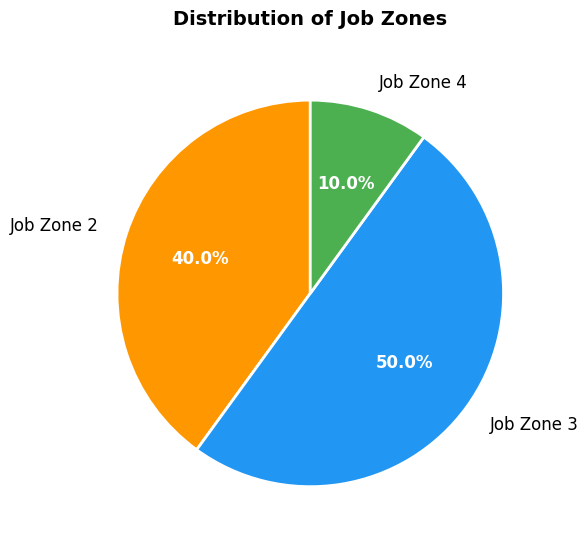

Does Job Zone 4 account for over 50% of the chart?

No